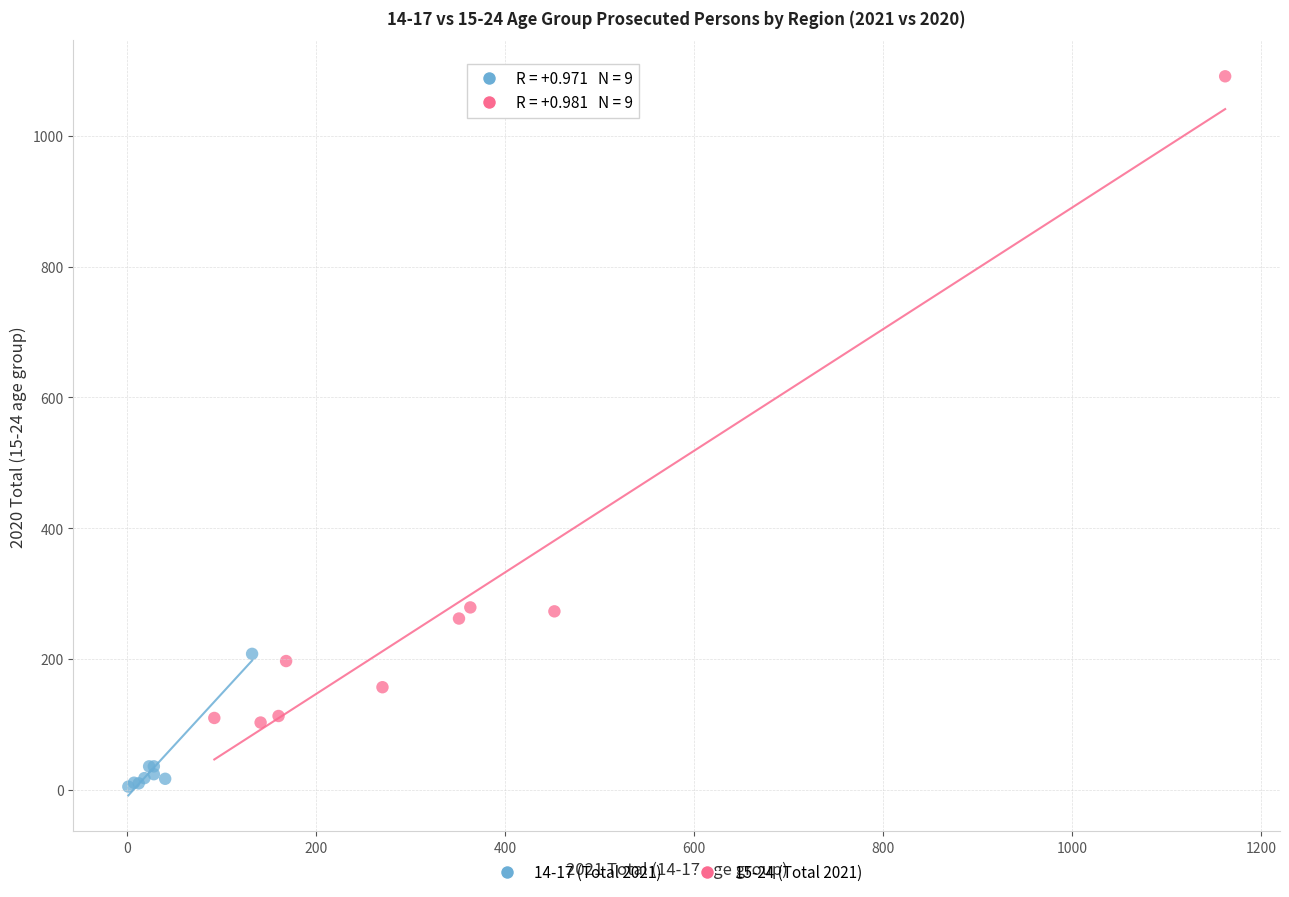

Which series reaches the minimum Y coordinate?

14-17 (Total 2021)